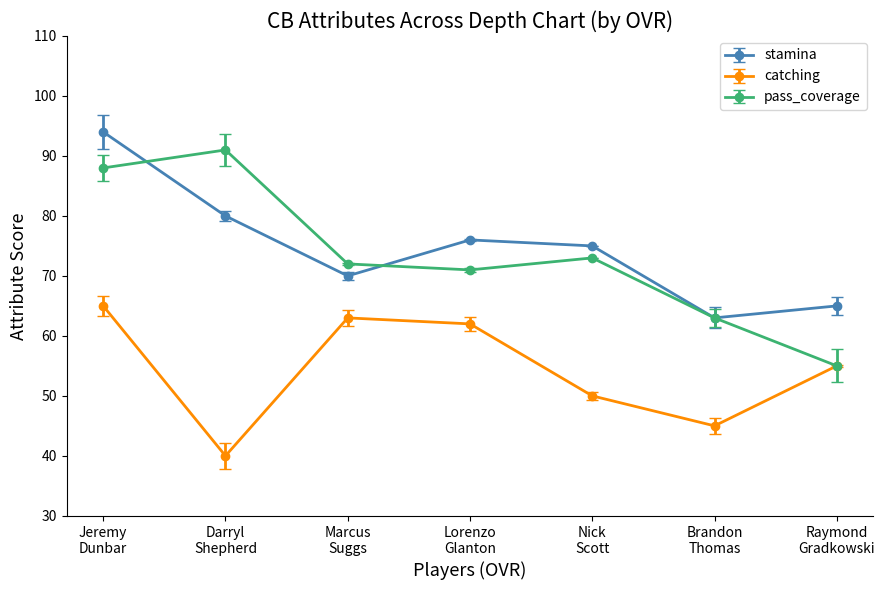

What are all the series names shown in the legend?

stamina, catching, pass_coverage